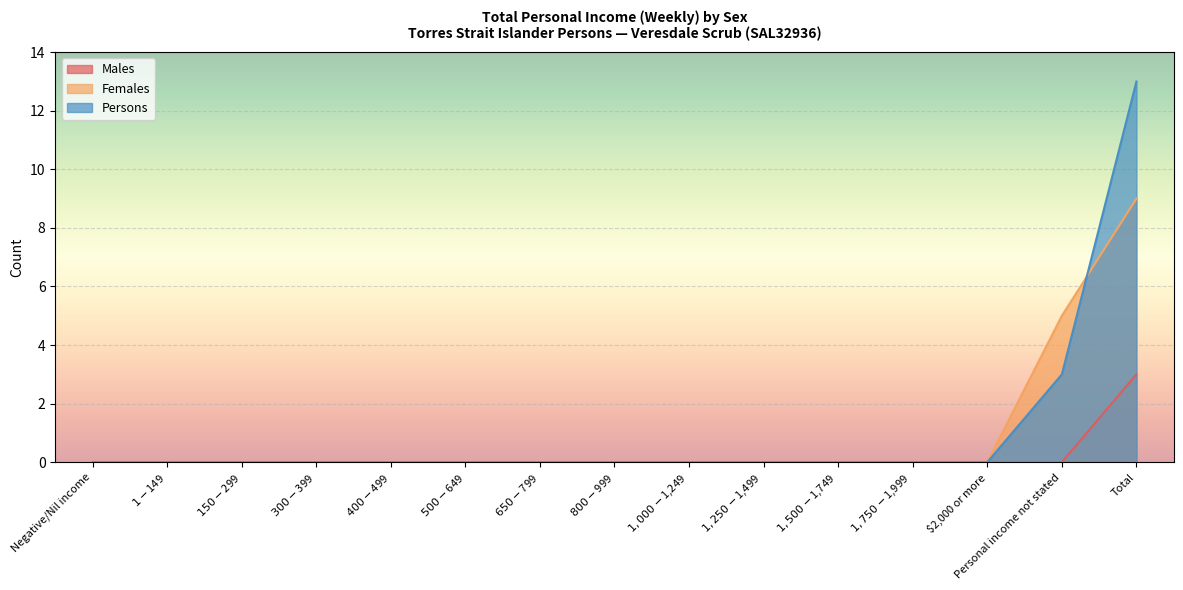

How many lines are shown in the chart?

3